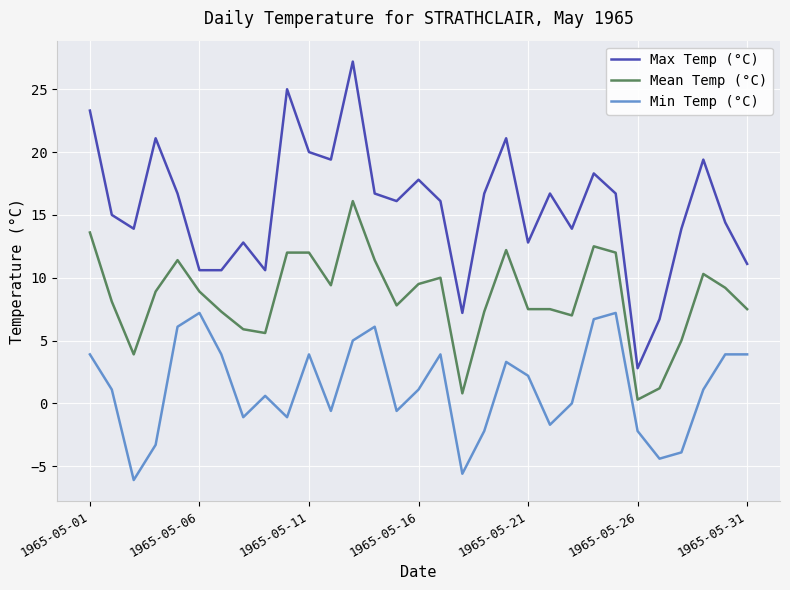

What is the smallest value displayed?

-6.1